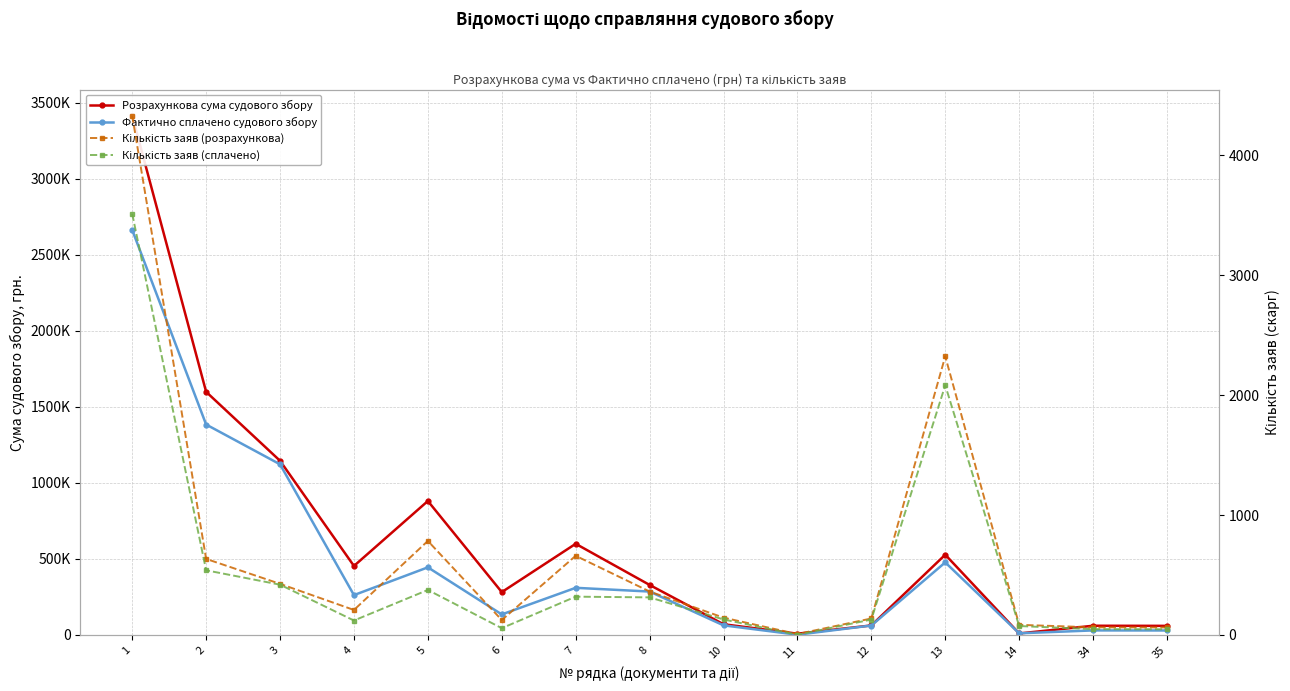

What is the total value across all series at 6?

416339.5